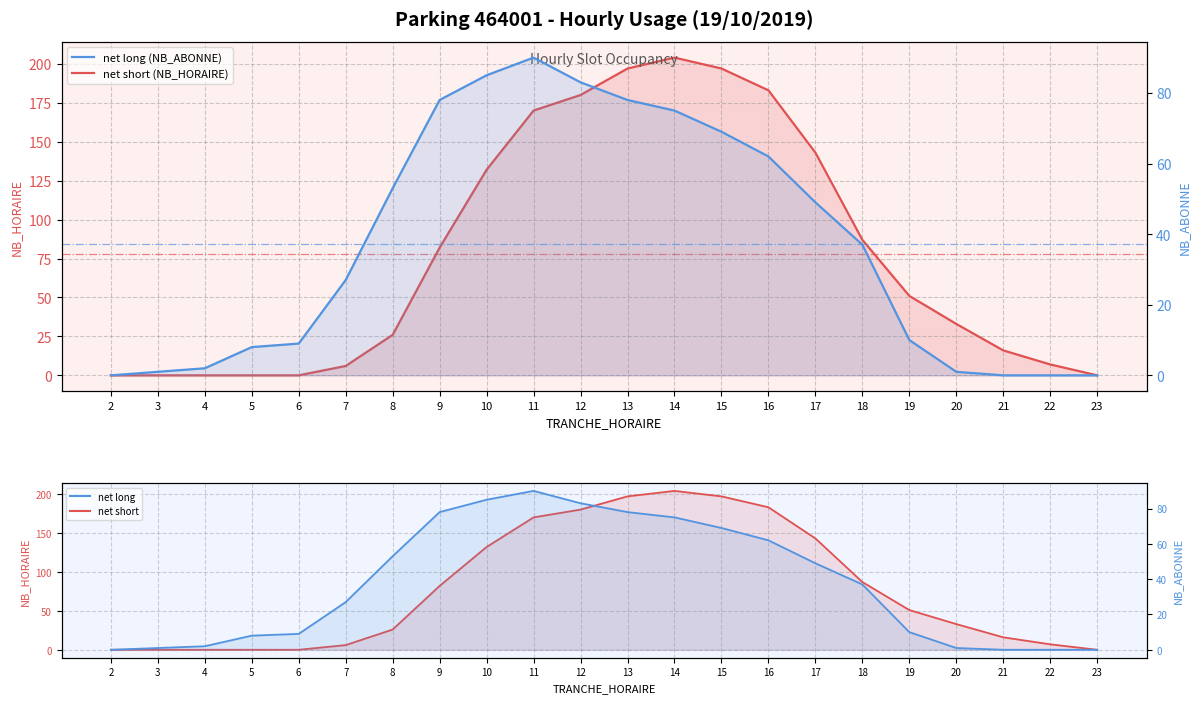

Does the chart display data point markers on the line(s)?

No